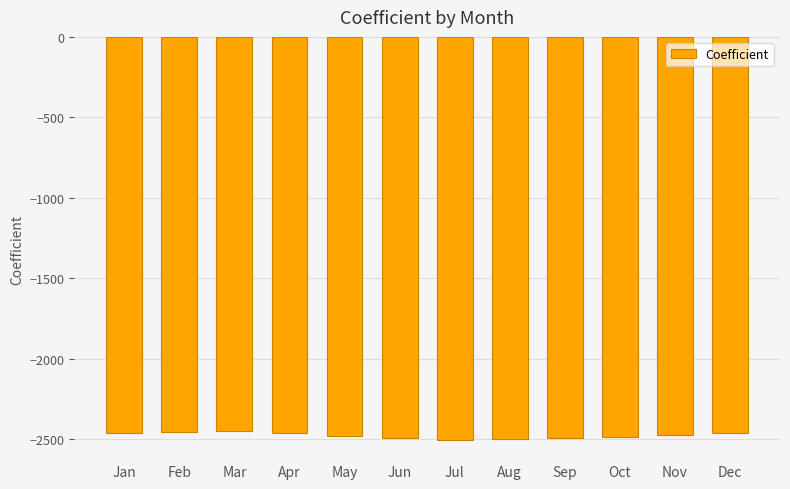

What is the difference between the values at Mar and May?

33.9